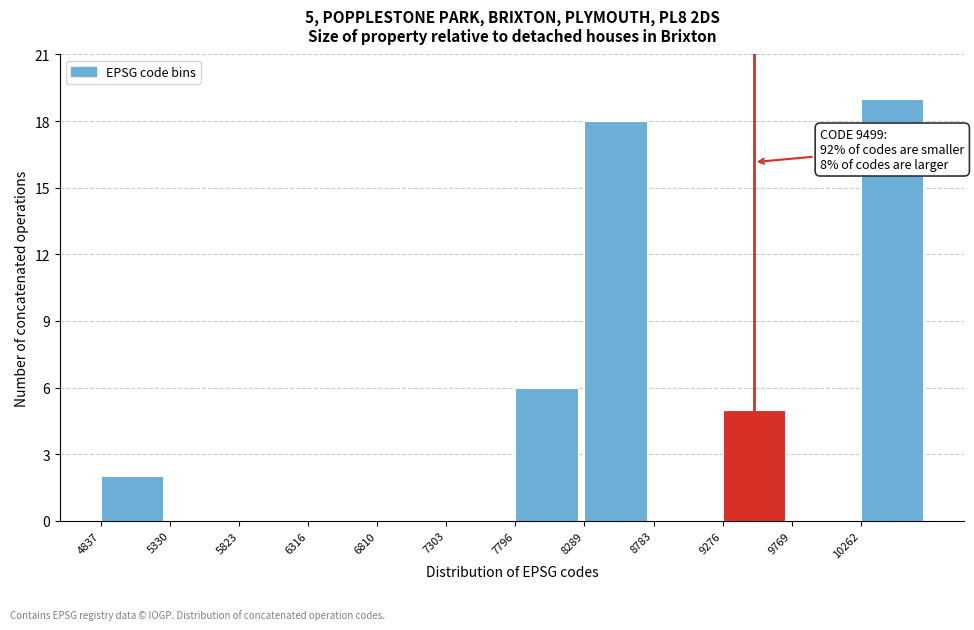

Over which range of the x-axis is the bar tallest?

10250 to 10750